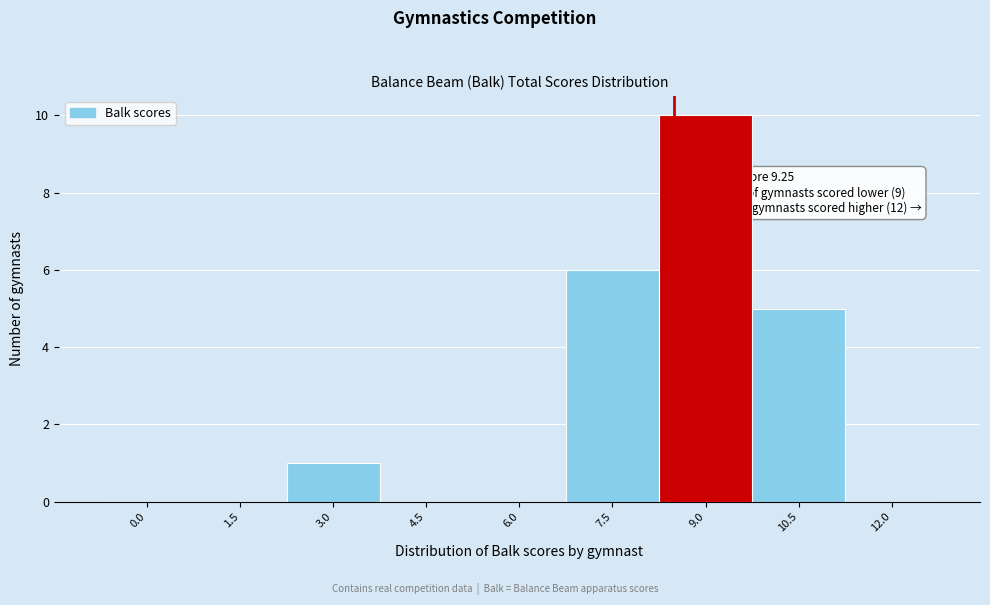

Reading left to right, what are all the values shown in this chart?

0.0=0	1.5=0	3.0=1	4.5=0	6.0=0	7.5=6	9.0=10	10.5=5	12.0=0